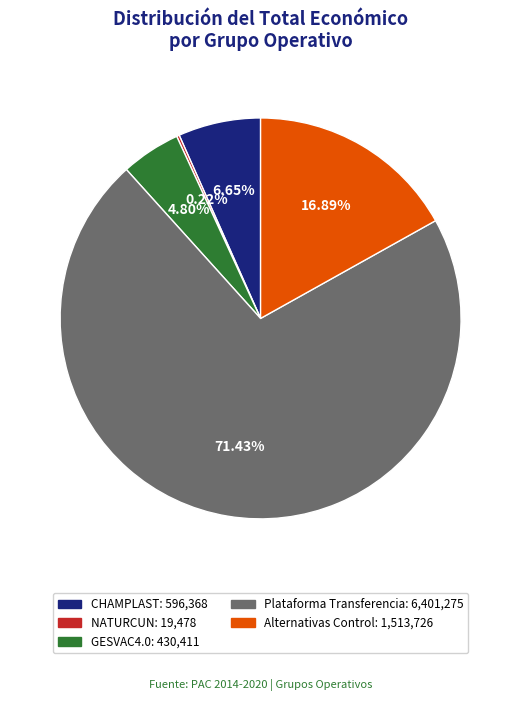

What is the largest slice in the pie chart?

Plataforma Transferencia